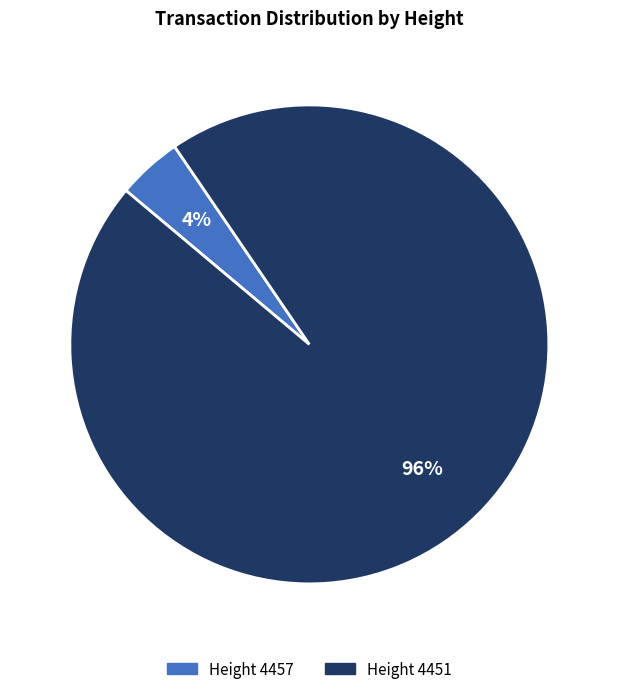

Is there a majority slice in this chart?

Yes